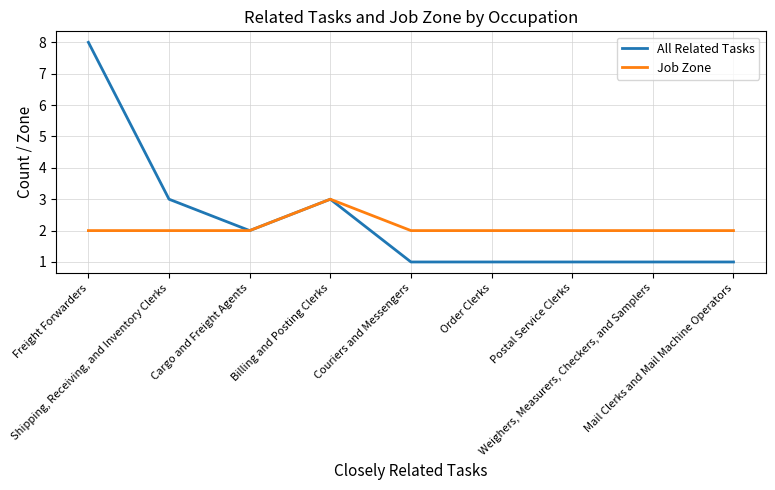

What is the maximum value for Job Zone?

3